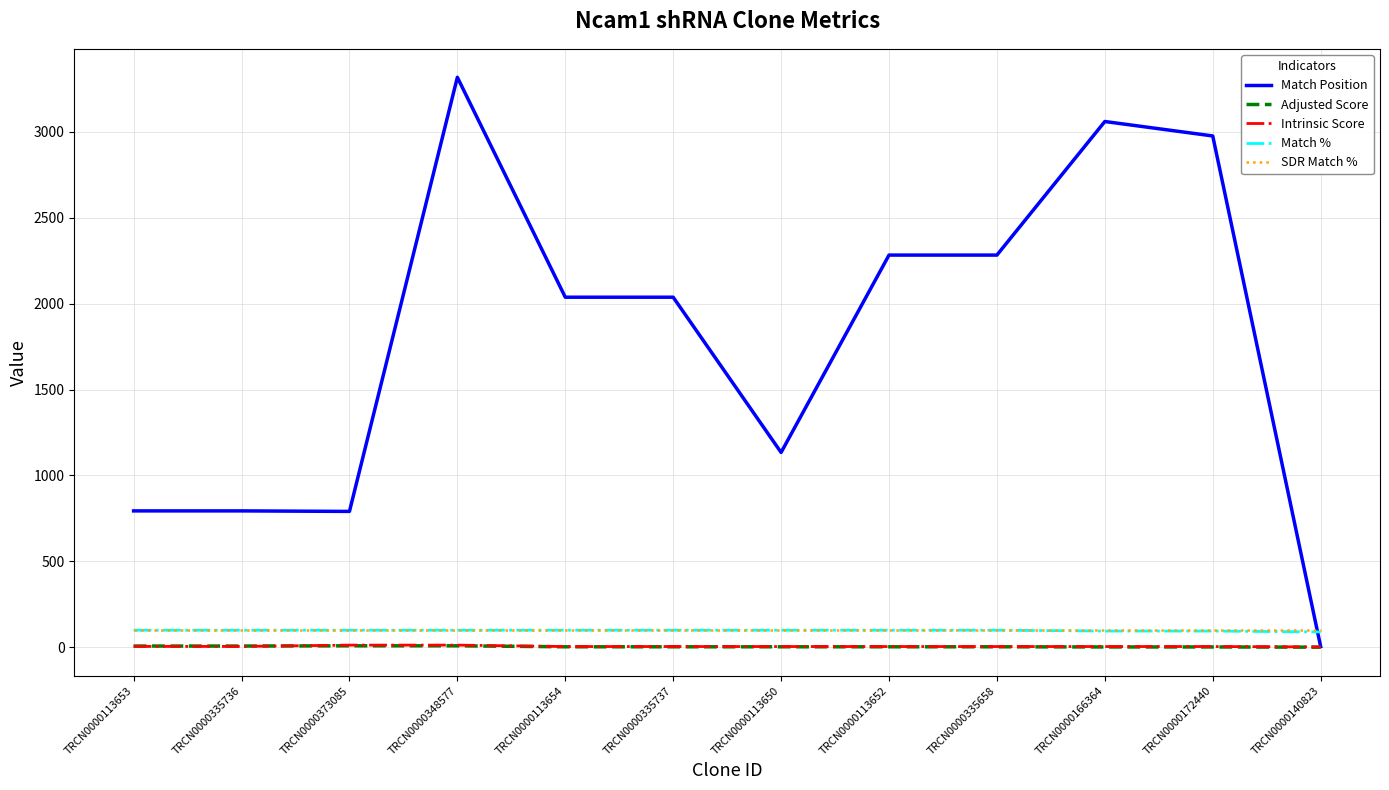

Which label corresponds to the largest value in the chart?

TRCN0000348577